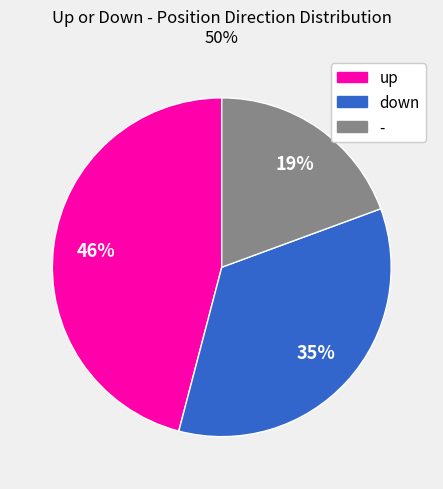

Is there any slice that represents more than half of the pie?

No